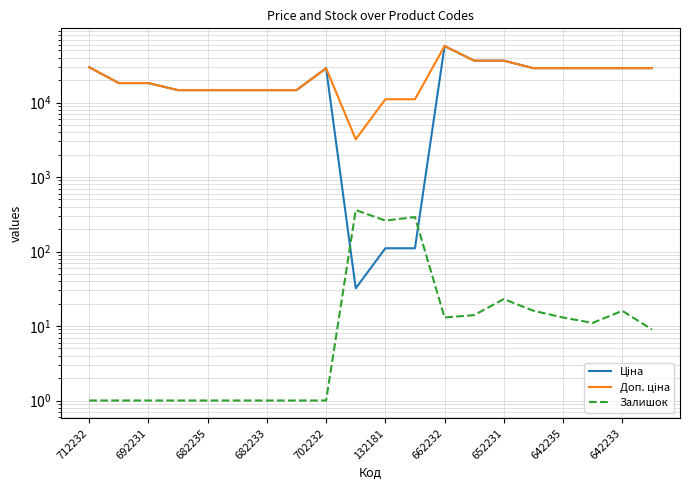

How many intersections are there between Ціна and Залишок?

2